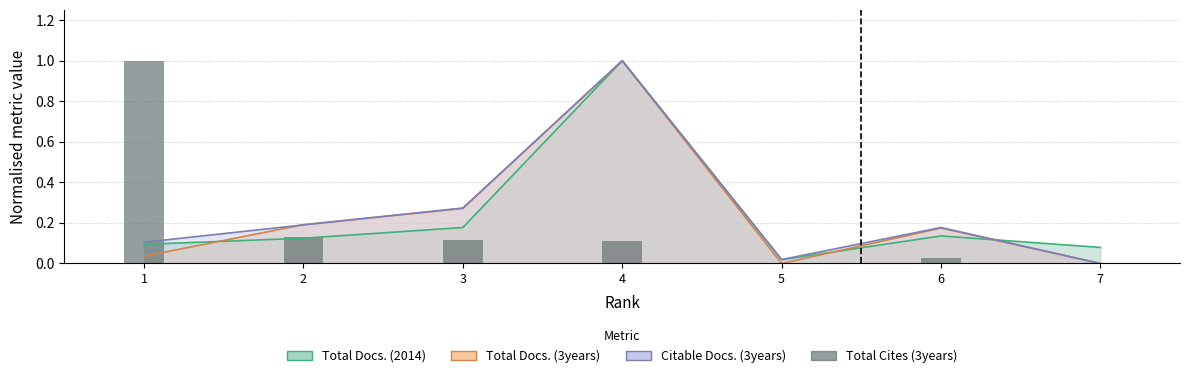

Reading left to right, list all the values displayed in this chart.

1.0	0.1	0.1	0.1	0.0	0.0	0.0